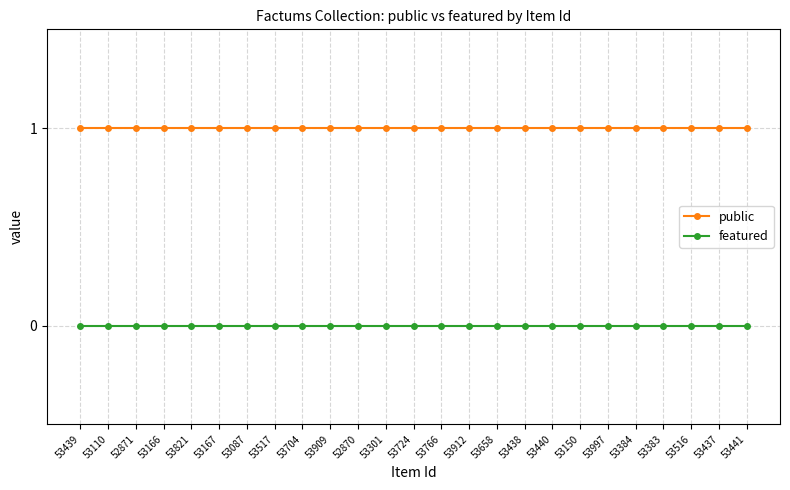

Does the chart display data point markers on the line(s)?

Yes